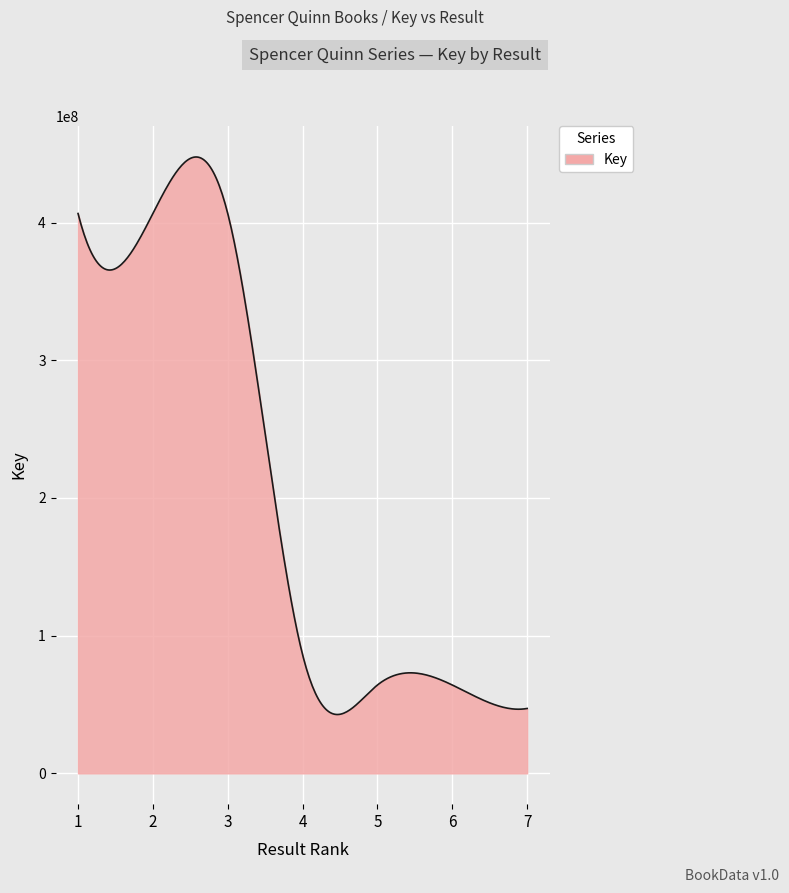

Does the chart display data point markers on the line(s)?

No